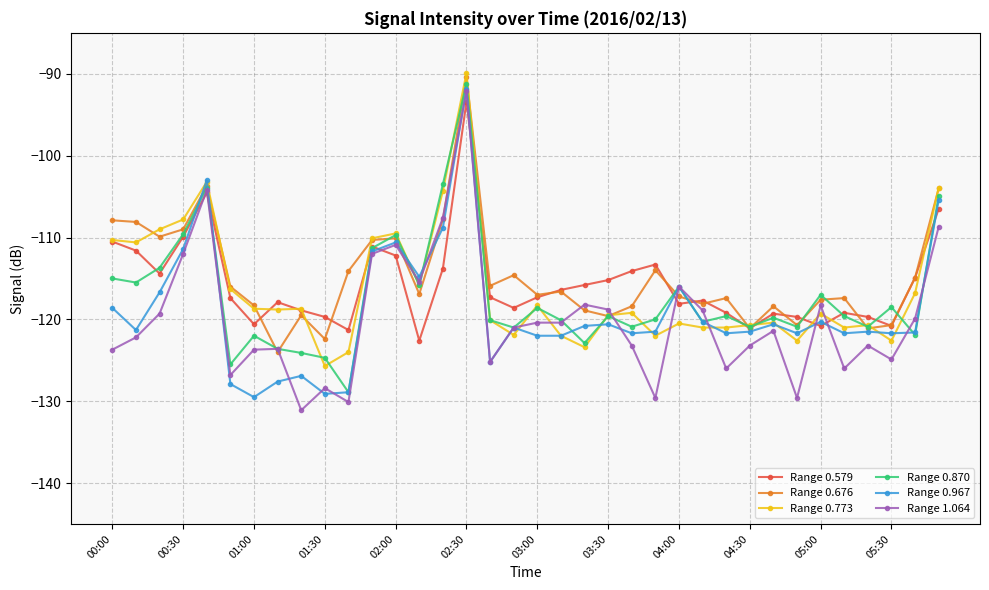

What is the value of the Range 0.773 point at the 19th from the left?

-118.3